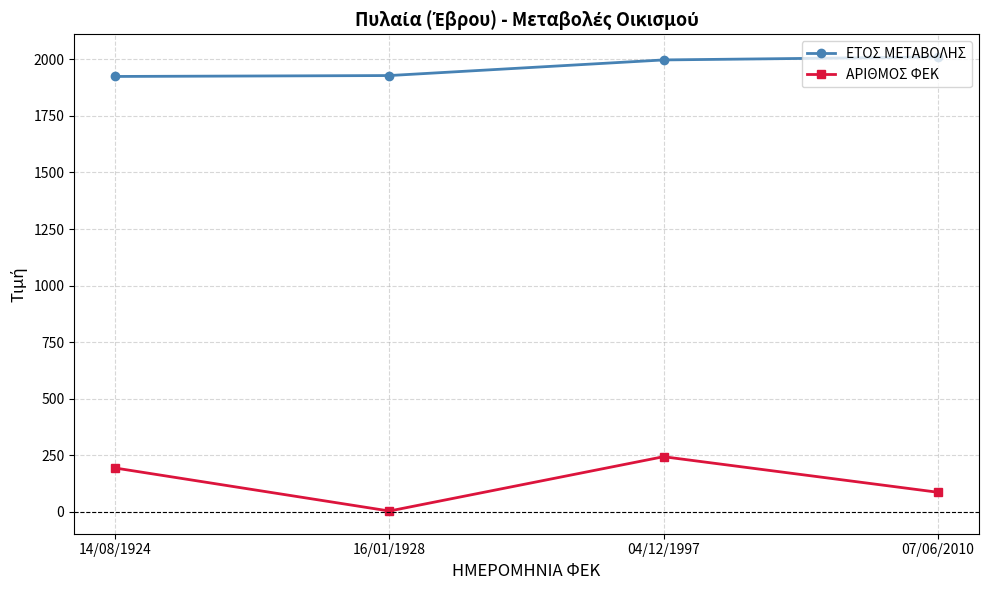

Which category has the lowest value across all series?

16/01/1928